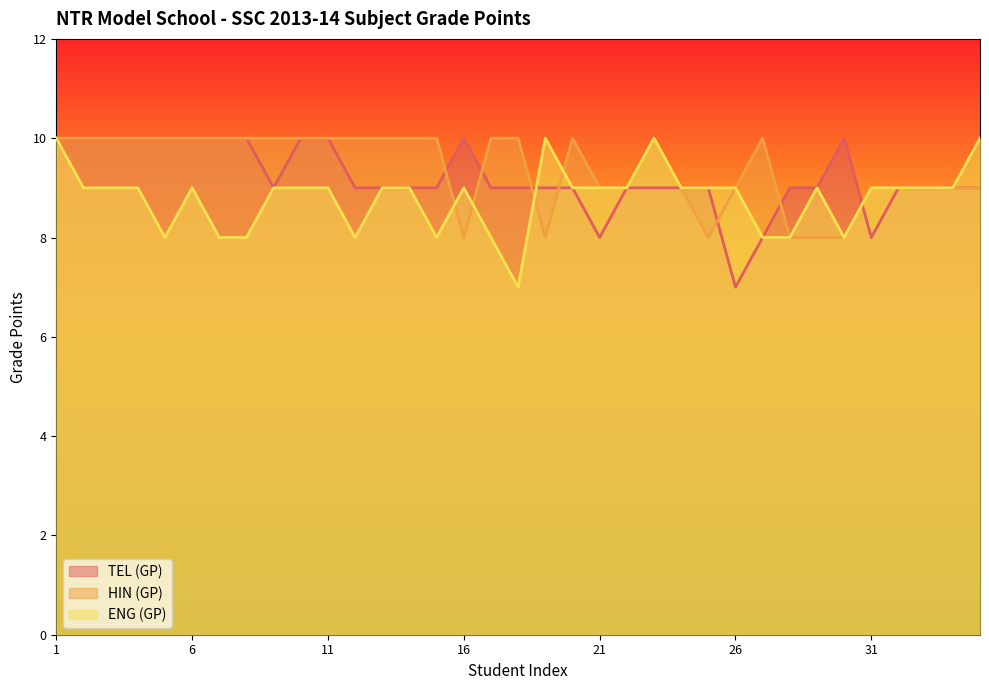

How many values in the ENG (GP) series are below 9?

10